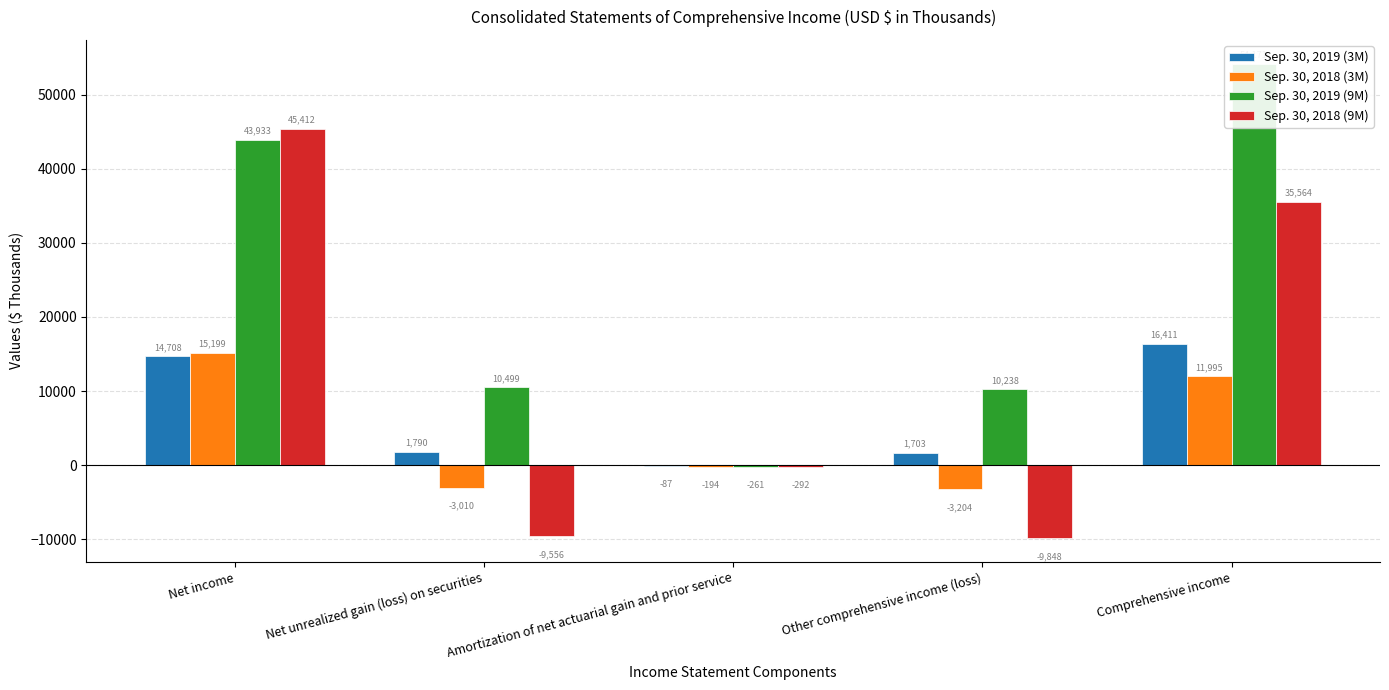

How many values in Sep. 30, 2018 (3M) are above zero?

2